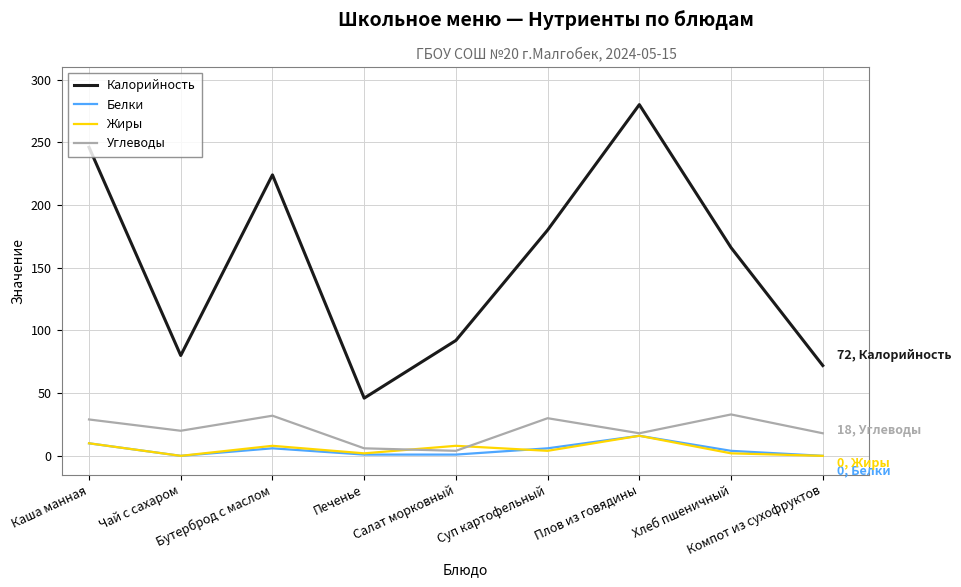

What is the minimum value for Калорийность?

46